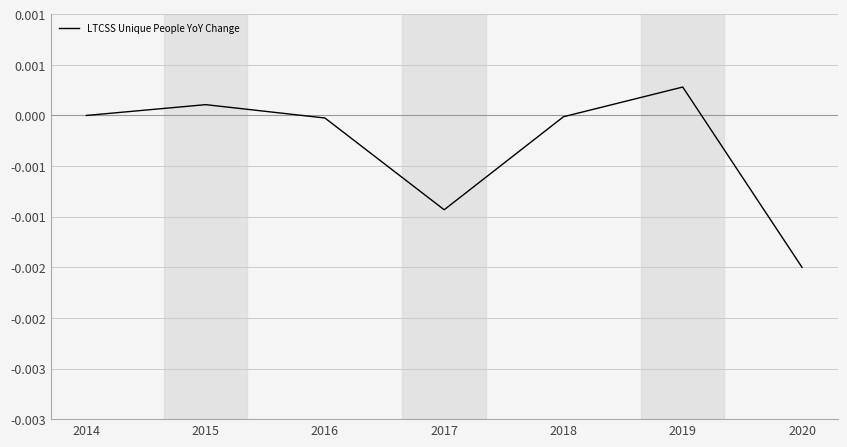

Which label corresponds to the largest value in the chart?

2019